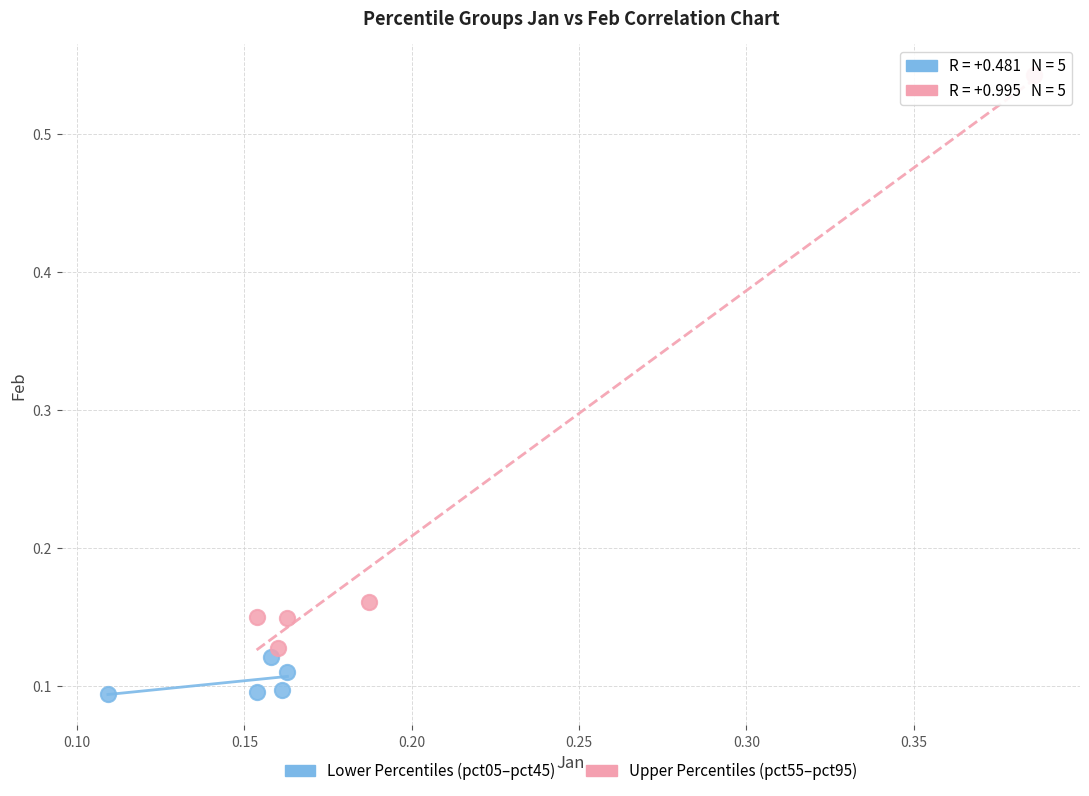

Which series reaches the maximum Y coordinate?

Upper Percentiles (pct55–pct95)